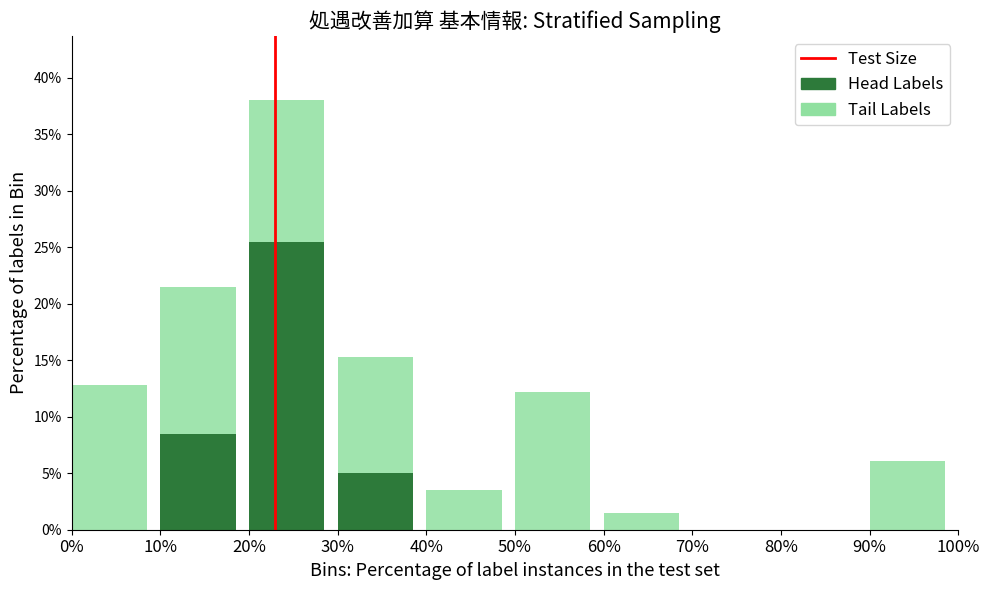

Reading right to left, list the values for the Head Labels series.

90%=0.0	80%=0.0	70%=0.0	60%=0.0	50%=0.0	40%=0.0	30%=5.0	20%=25.5	10%=8.5	0%=0.0